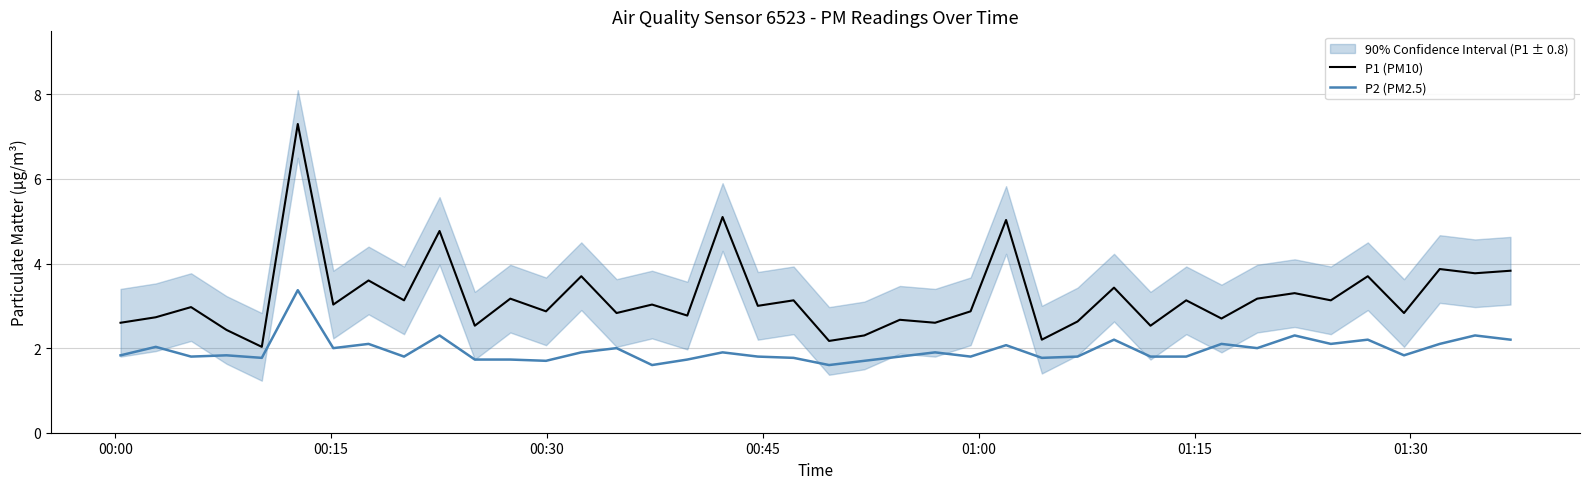

What are all the series names shown in the legend?

P1 (PM10), P2 (PM2.5)